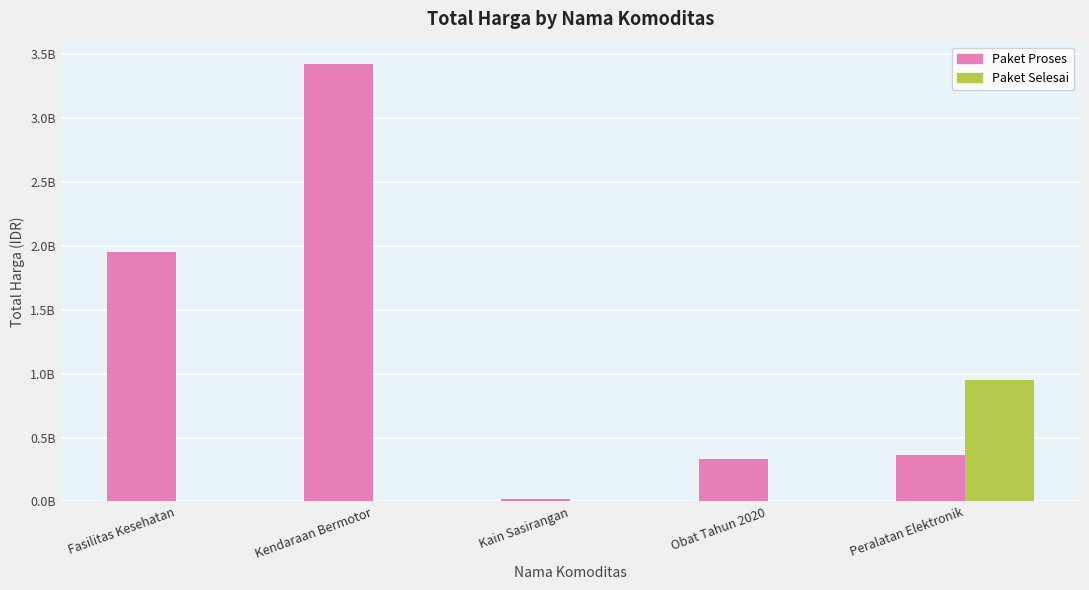

At which label does Paket Selesai reach its minimum?

Fasilitas Kesehatan